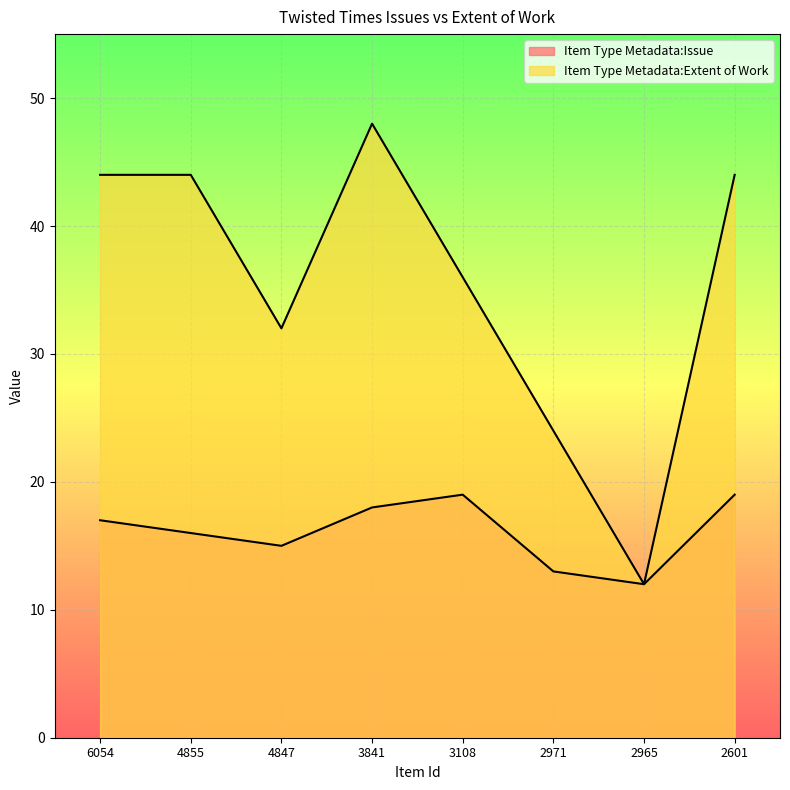

Where does the Item Type Metadata:Issue series first go above 17?

3841